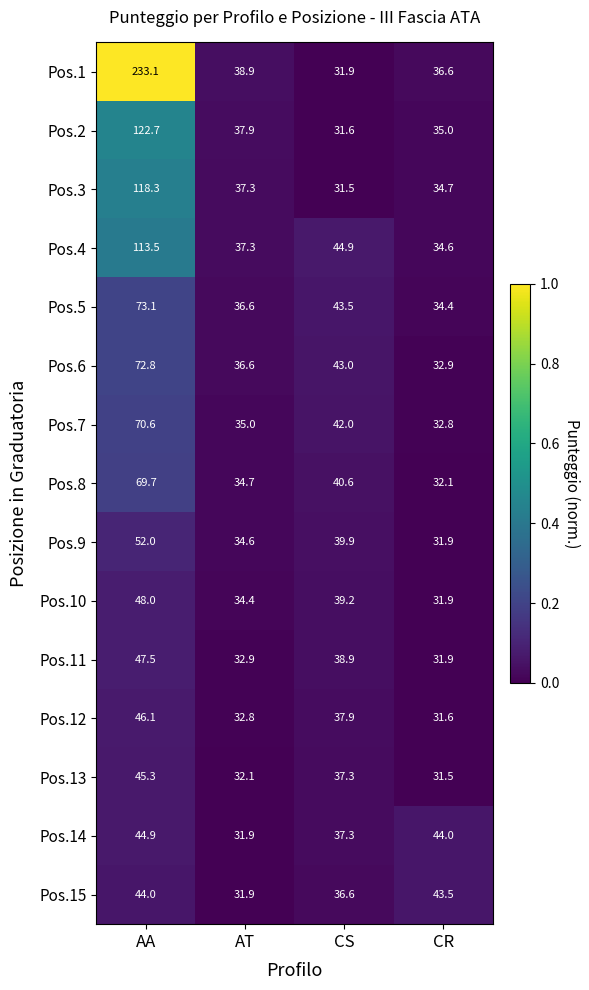

What is the smallest value displayed?

31.5